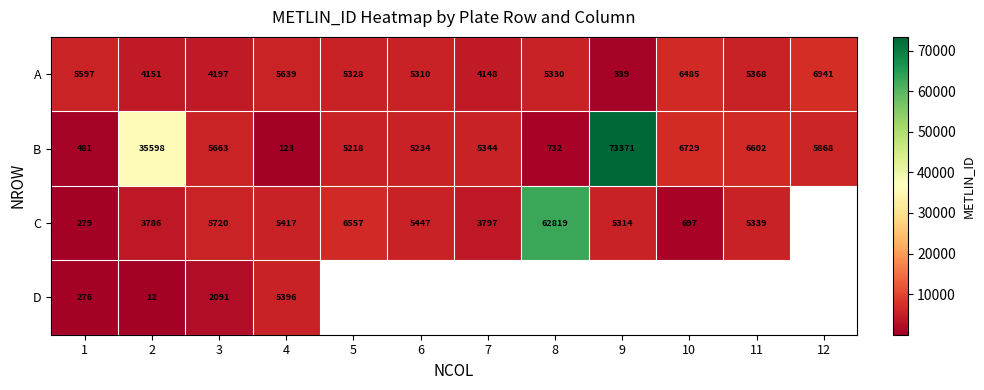

True or false: A has a value of 339 at 9.

True